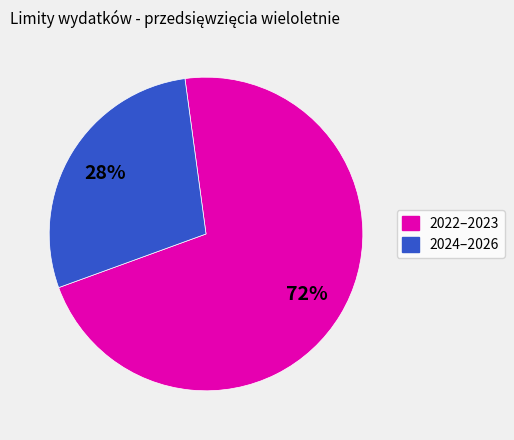

To the nearest percent, what is the average slice percentage?

50%